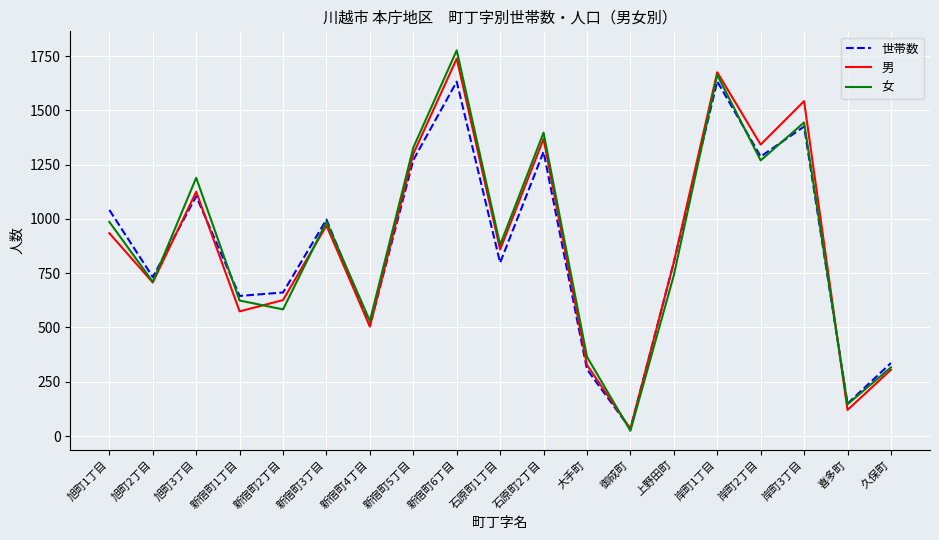

At which label does 世帯数 reach its minimum?

御成町